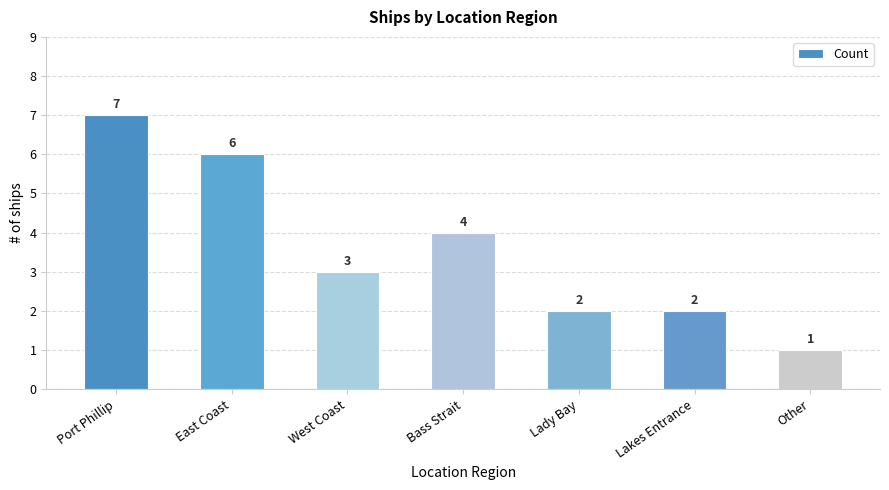

Approximately how many times larger is the value at Bass Strait compared to Other?

4.0